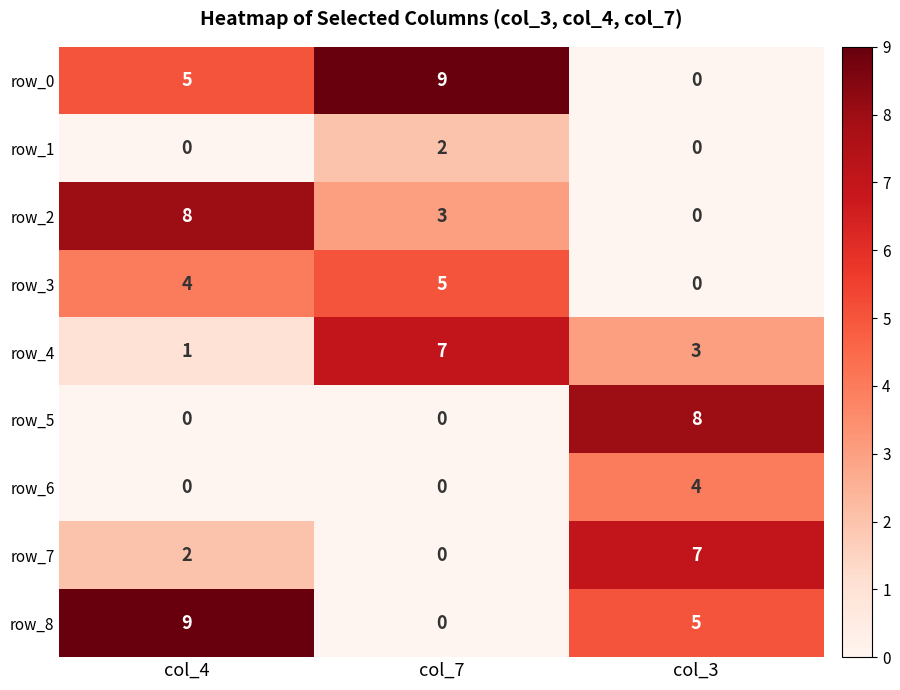

The value of row_8 at col_3 is 9. True or false?

False